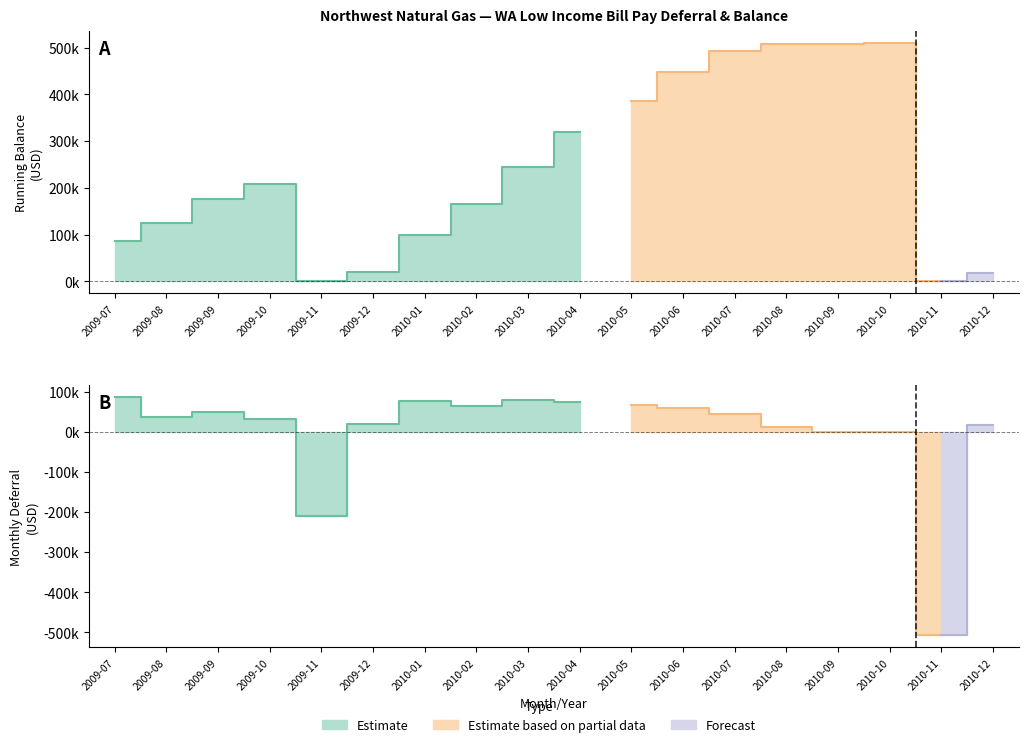

How many values in the Deferral (Balance) series exceed 45585?

9